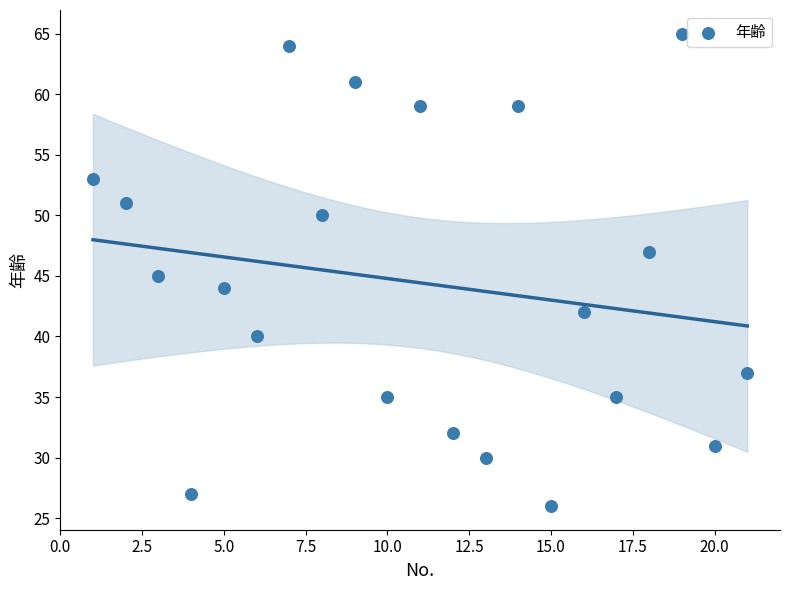

What is the range of Y values (max minus min)?

39